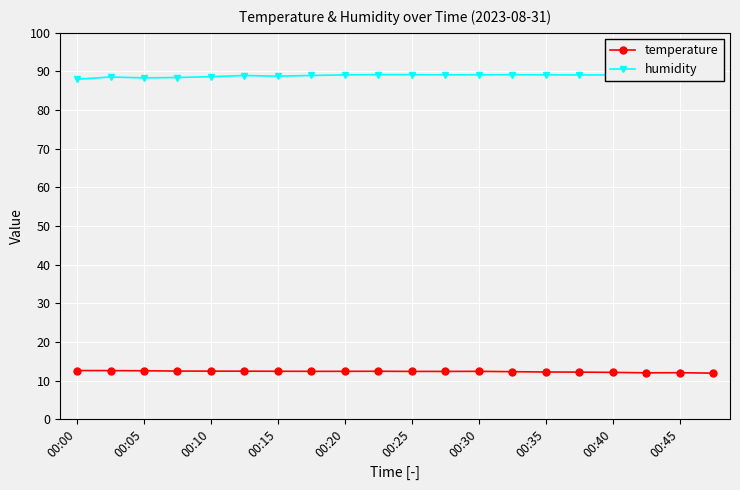

What is the value of the temperature point at the 4th from the left?

12.5